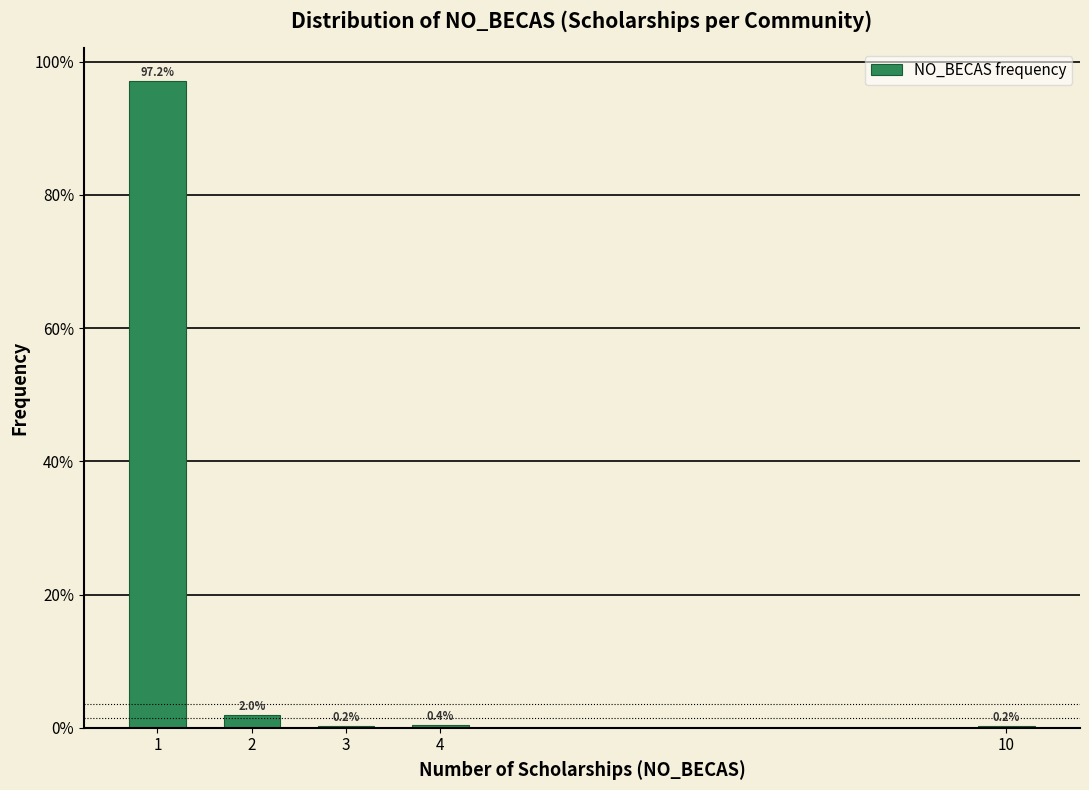

Reading left to right, list all the values displayed in this chart.

1=97.2	2=2.0	3=0.2	4=0.4	10=0.2